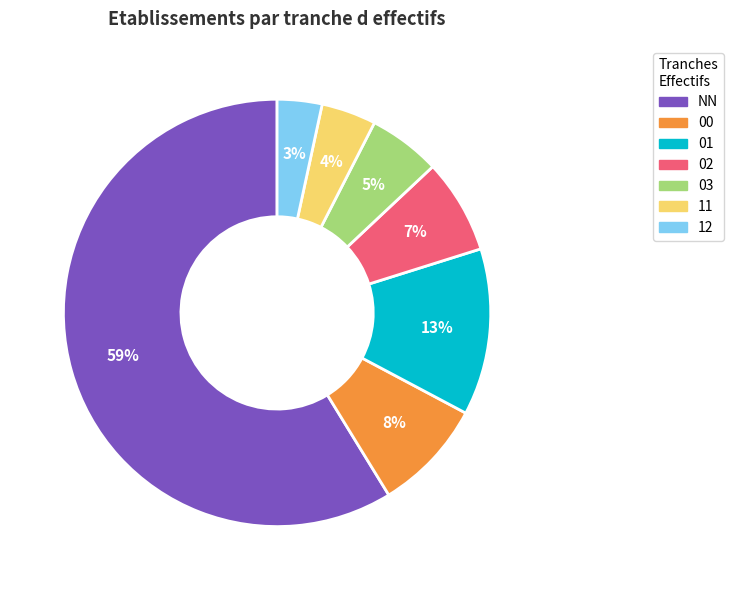

Rank the categories by value from highest to lowest.

NN, 01, 00, 02, 03, 11, 12